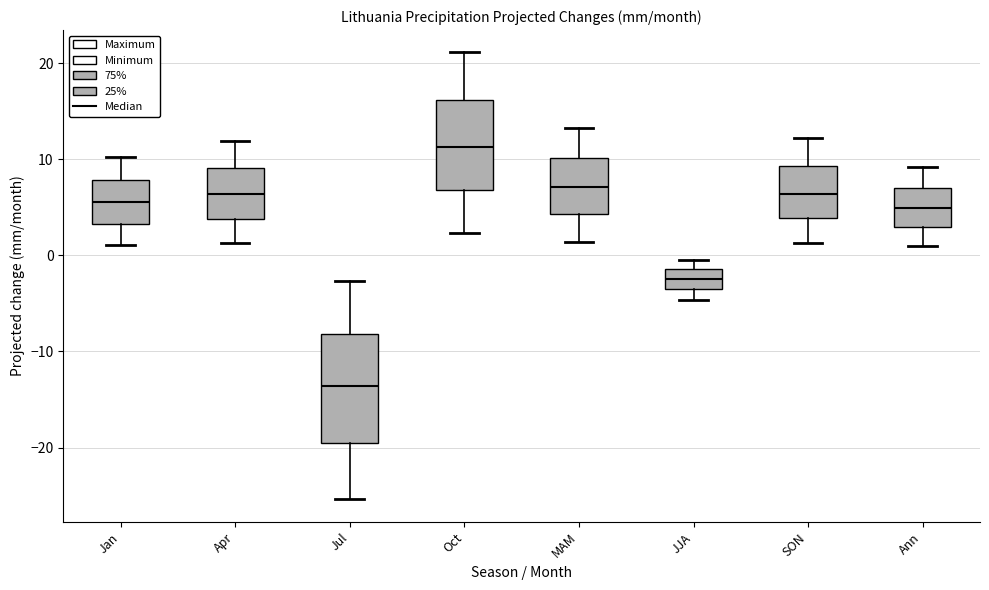

Where is the upper edge of the box for Oct on the y-axis? The values are not printed on the chart, so give them approximately, as read against the axis.

16